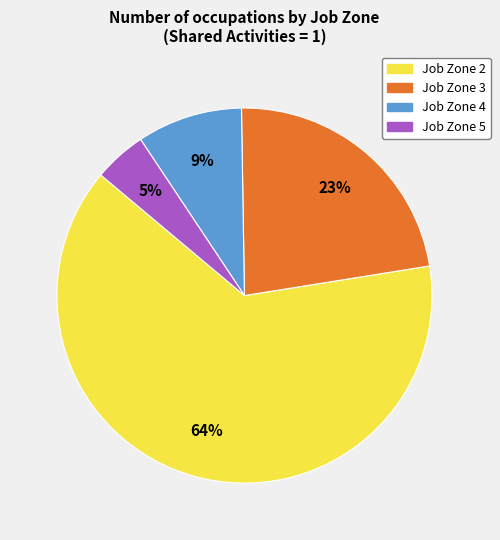

Count the number of slices in the pie.

4